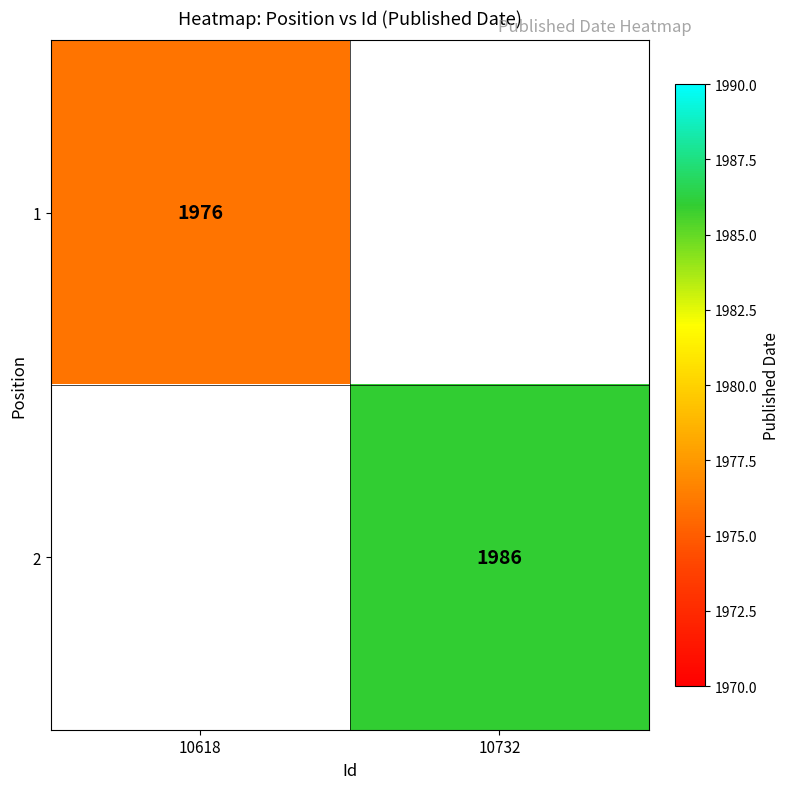

The value of 2 at 10732 is 1986. True or false?

True